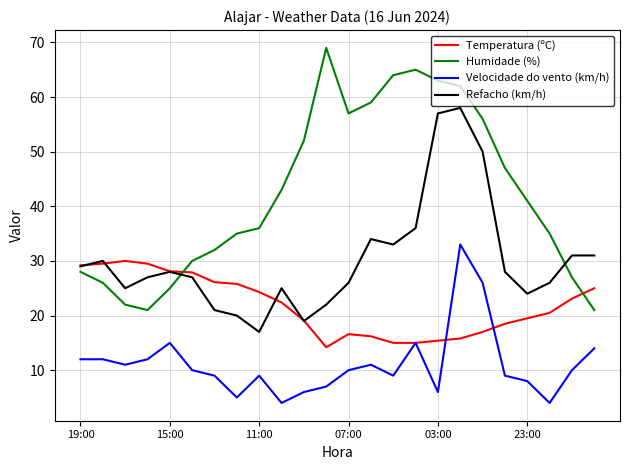

True or false: Refacho (km/h) and Velocidade do vento (km/h) intersect in this chart.

False